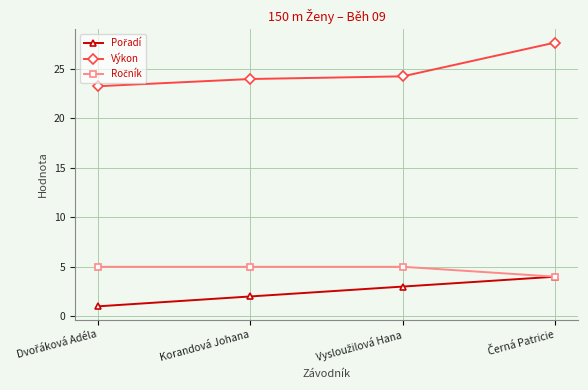

What is the greatest value displayed?

27.7